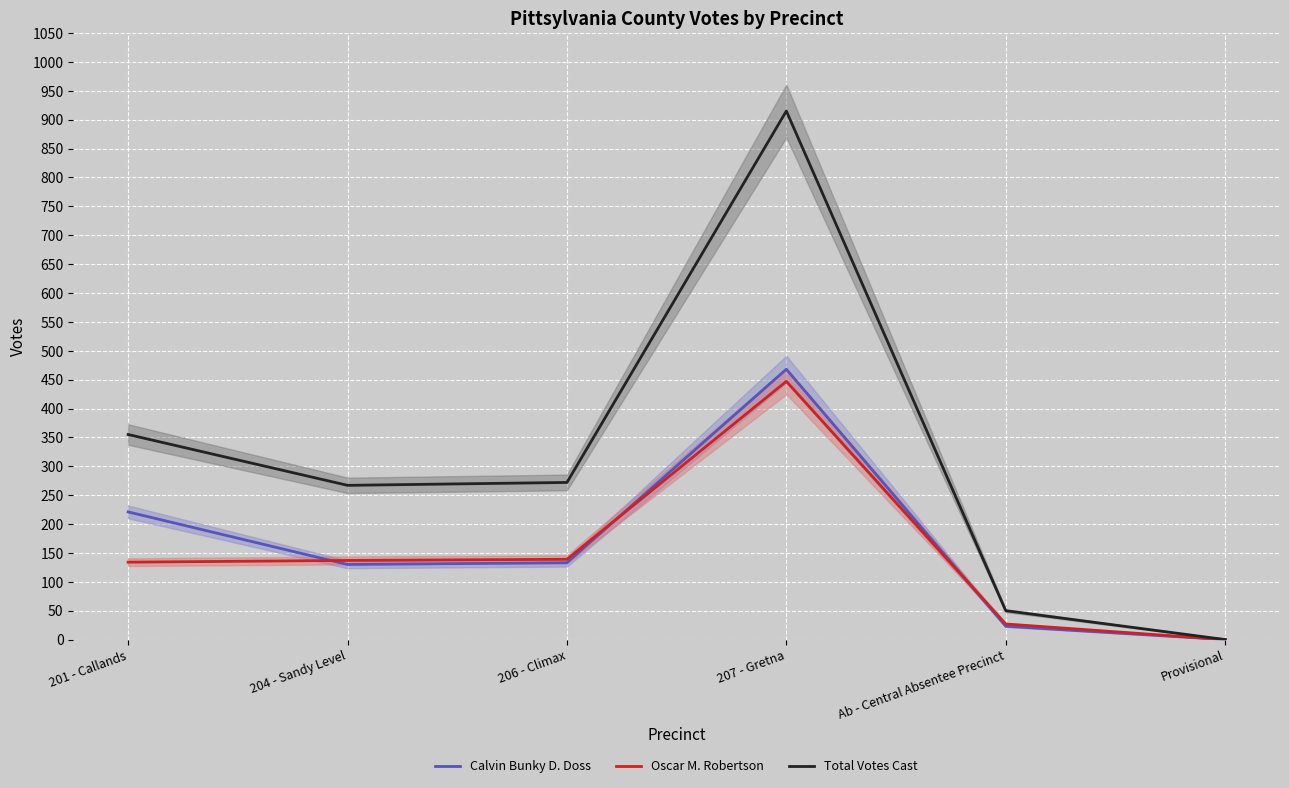

What is the greatest value displayed?

915